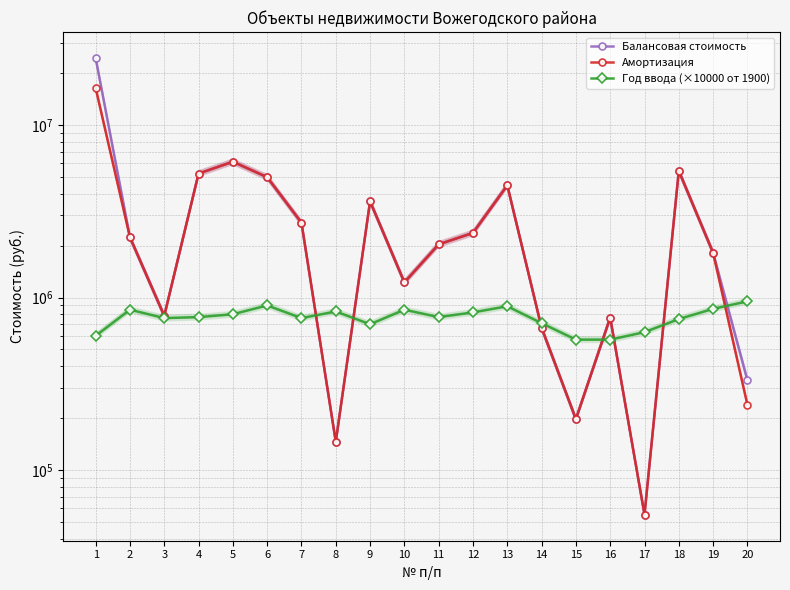

The Год ввода (×10000 от 1900) series shows 570000.0 at 16. True or false?

True